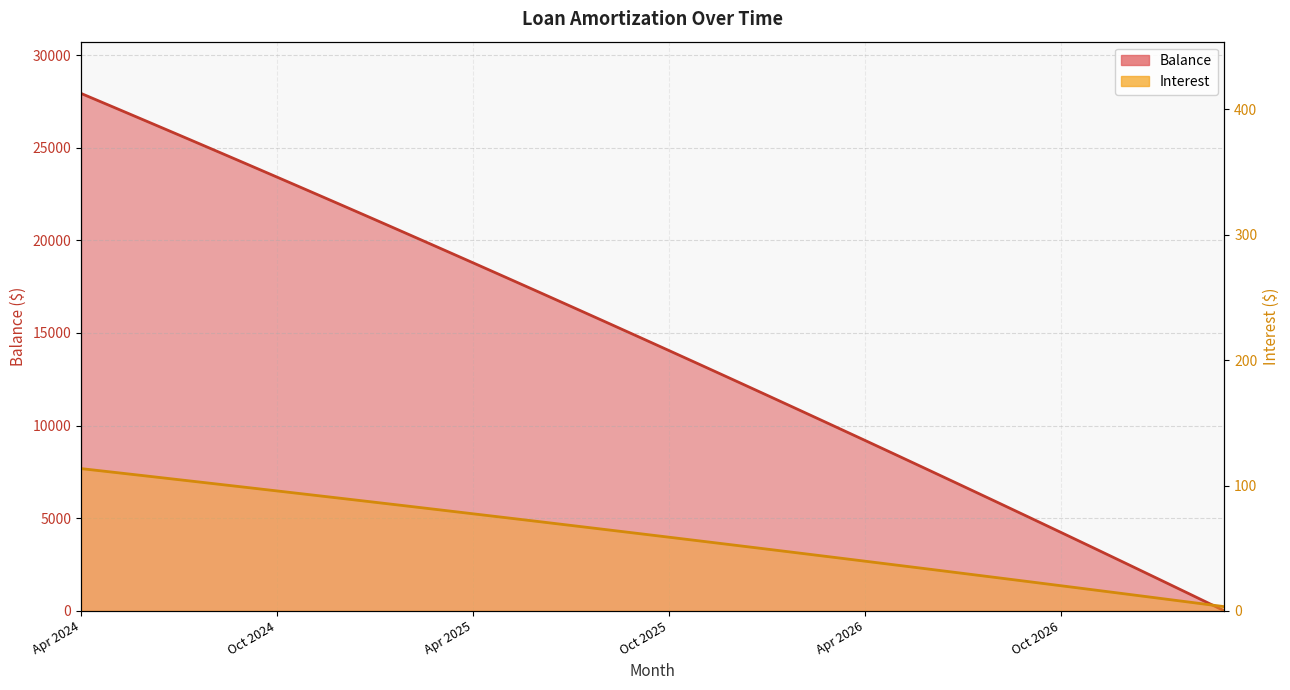

What is the sum of all Interest values?

2148.1